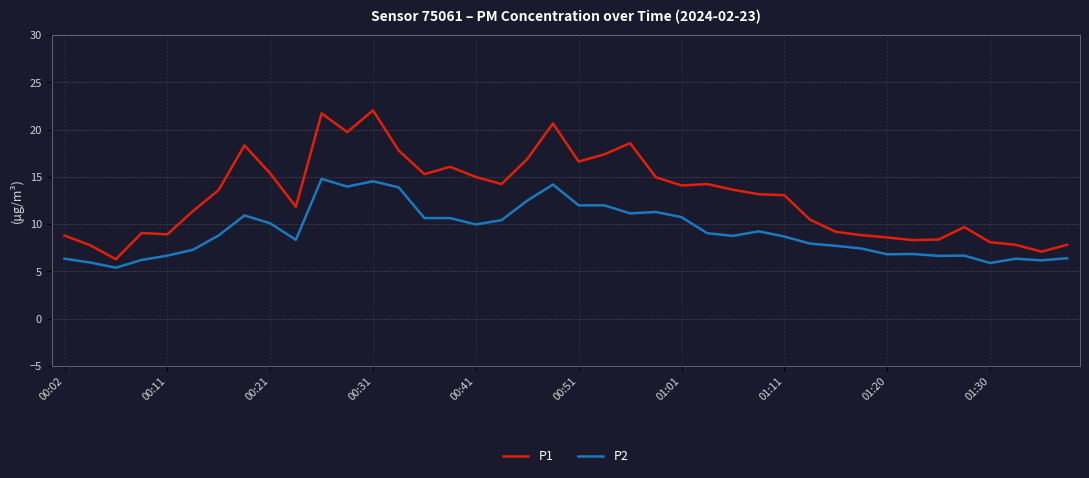

What is the maximum value for P2?

14.8